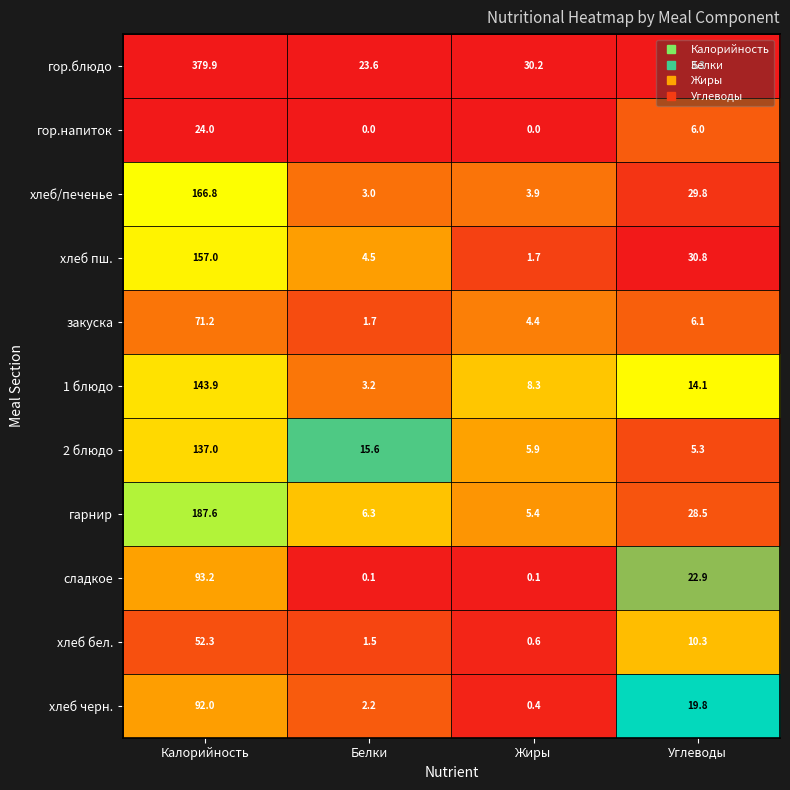

What is the difference between the maximum and minimum values in the закуска series?

69.5